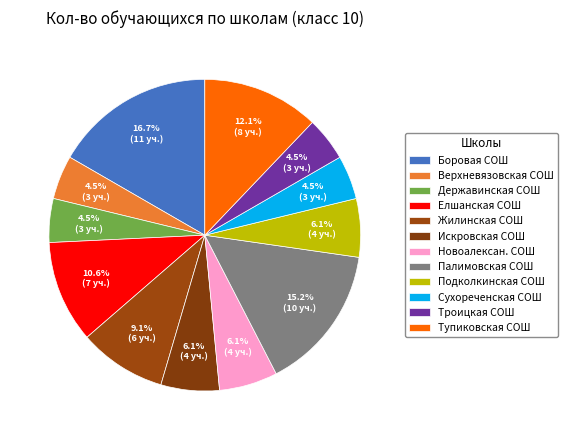

Which slice is the largest?

МОБУ "Боровая СОШ"